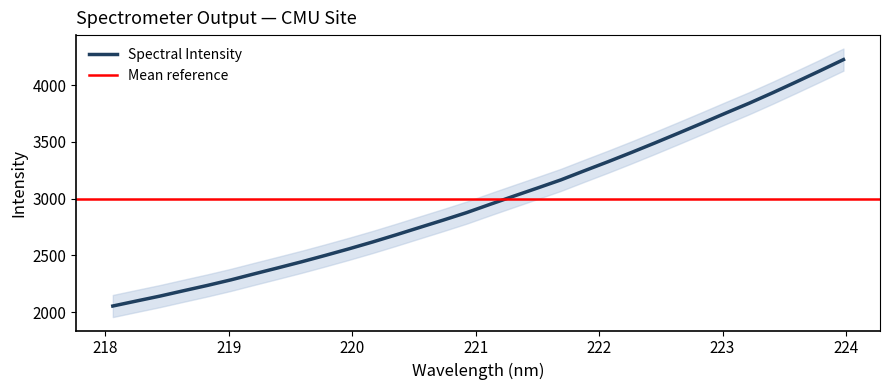

What is the sum of the values at 219.2067 and 219.589?

4780.9